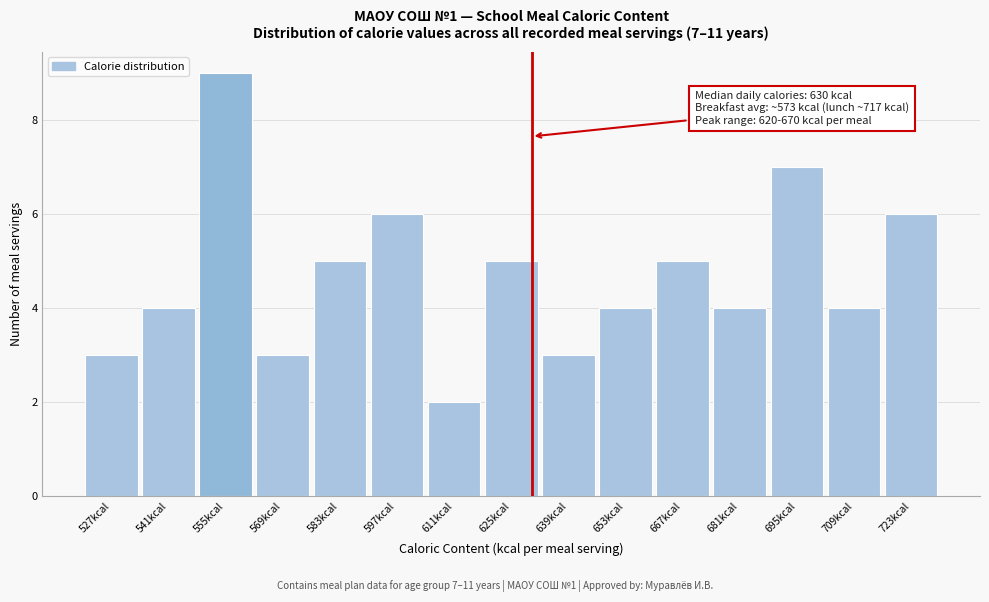

Over which range of the x-axis is the bar tallest?

548 to 562